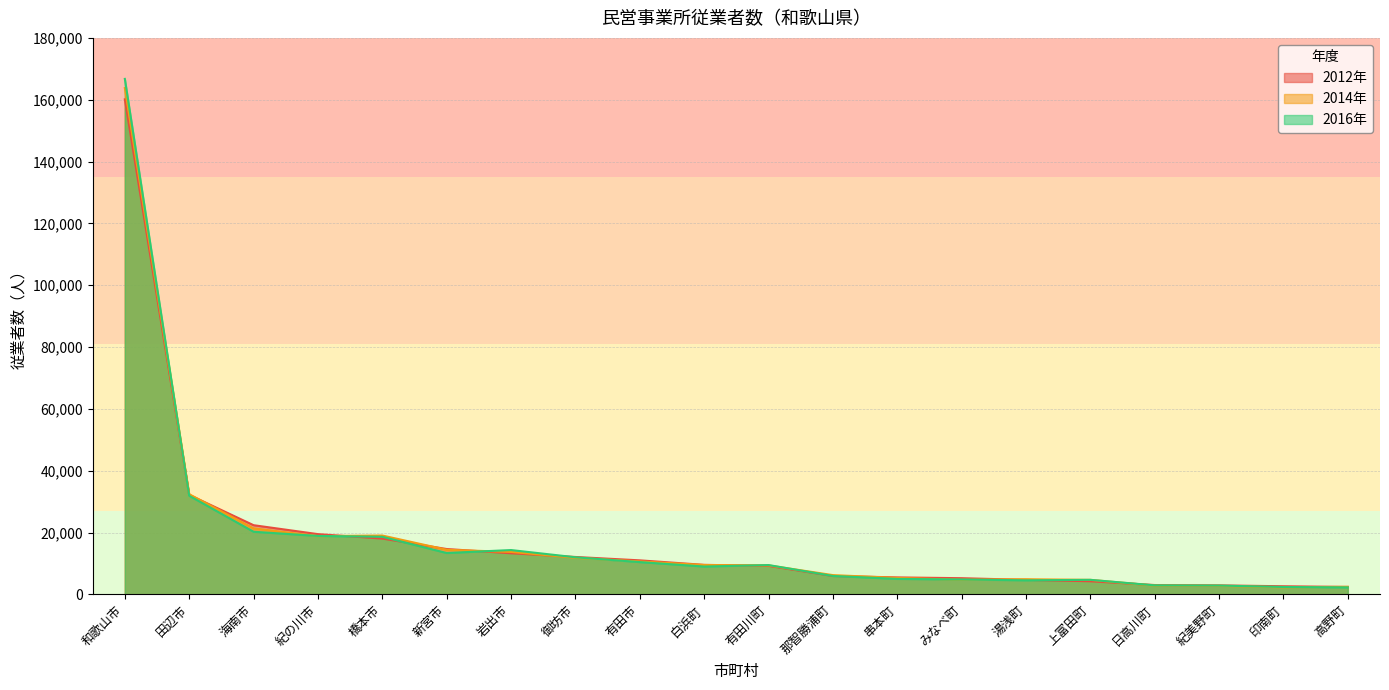

Reading left to right, extract all data points from this chart.

2012年: 和歌山市=160120	田辺市=32170	海南市=22364	紀の川市=19475	橋本市=18037	新宮市=14660	岩出市=13288	御坊市=12087	有田市=10994	白浜町=9538	有田川町=9212	那智勝浦町=5940	串本町=5477	みなべ町=5221	湯浅町=4679	上富田町=4239	日高川町=3009	紀美野町=2898	印南町=2615	高野町=2394
2014年: 和歌山市=163769	田辺市=32390	海南市=21334	紀の川市=18828	橋本市=19024	新宮市=14418	岩出市=13716	御坊市=11828	有田市=10642	白浜町=9489	有田川町=9361	那智勝浦町=6219	串本町=5302	みなべ町=4732	湯浅町=4882	上富田町=4685	日高川町=2828	紀美野町=2748	印南町=2262	高野町=2439
2016年: 和歌山市=166736	田辺市=31892	海南市=20245	紀の川市=18891	橋本市=18614	新宮市=13369	岩出市=14326	御坊市=11987	有田市=10427	白浜町=8993	有田川町=9475	那智勝浦町=5945	串本町=4991	みなべ町=4809	湯浅町=4533	上富田町=4692	日高川町=2907	紀美野町=2844	印南町=2379	高野町=2247